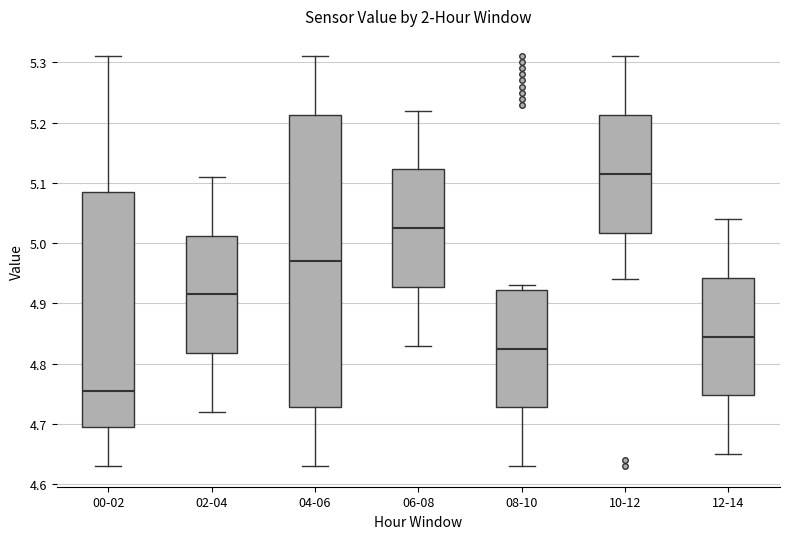

Which box is the tallest, from its lower edge to its upper edge?

04-06